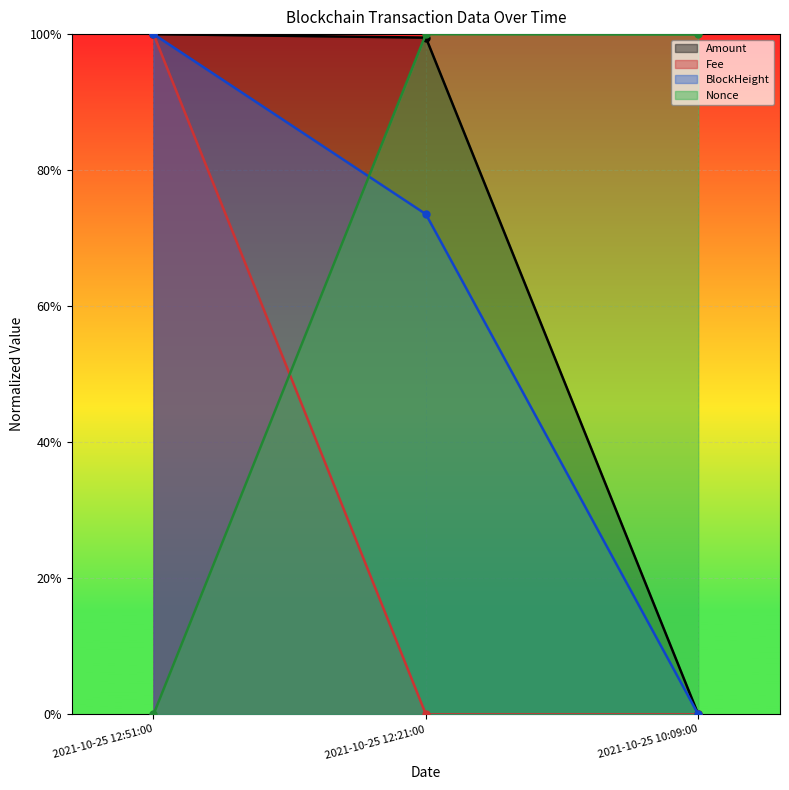

What is the maximum value for Fee?

1.0